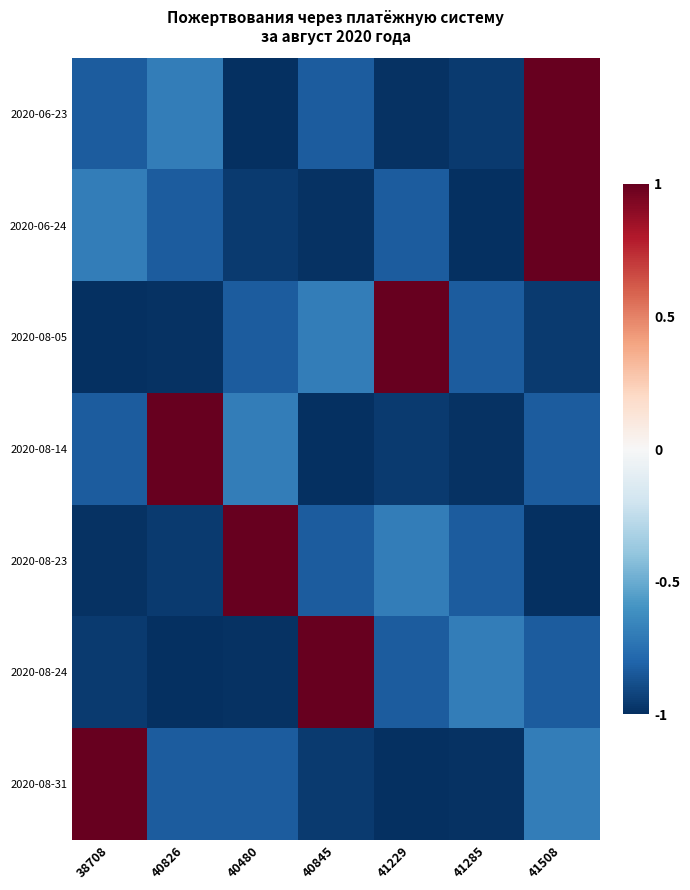

What is the maximum value shown in the chart?

1.0